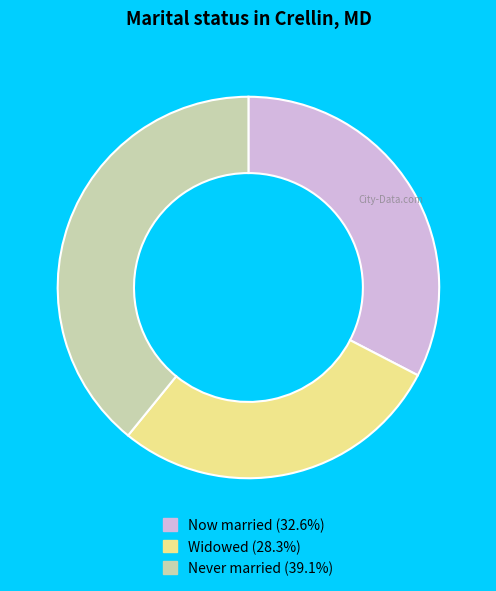

Approximately how many times larger is the value at Now married (32.6%) compared to Never married (39.1%)?

0.8